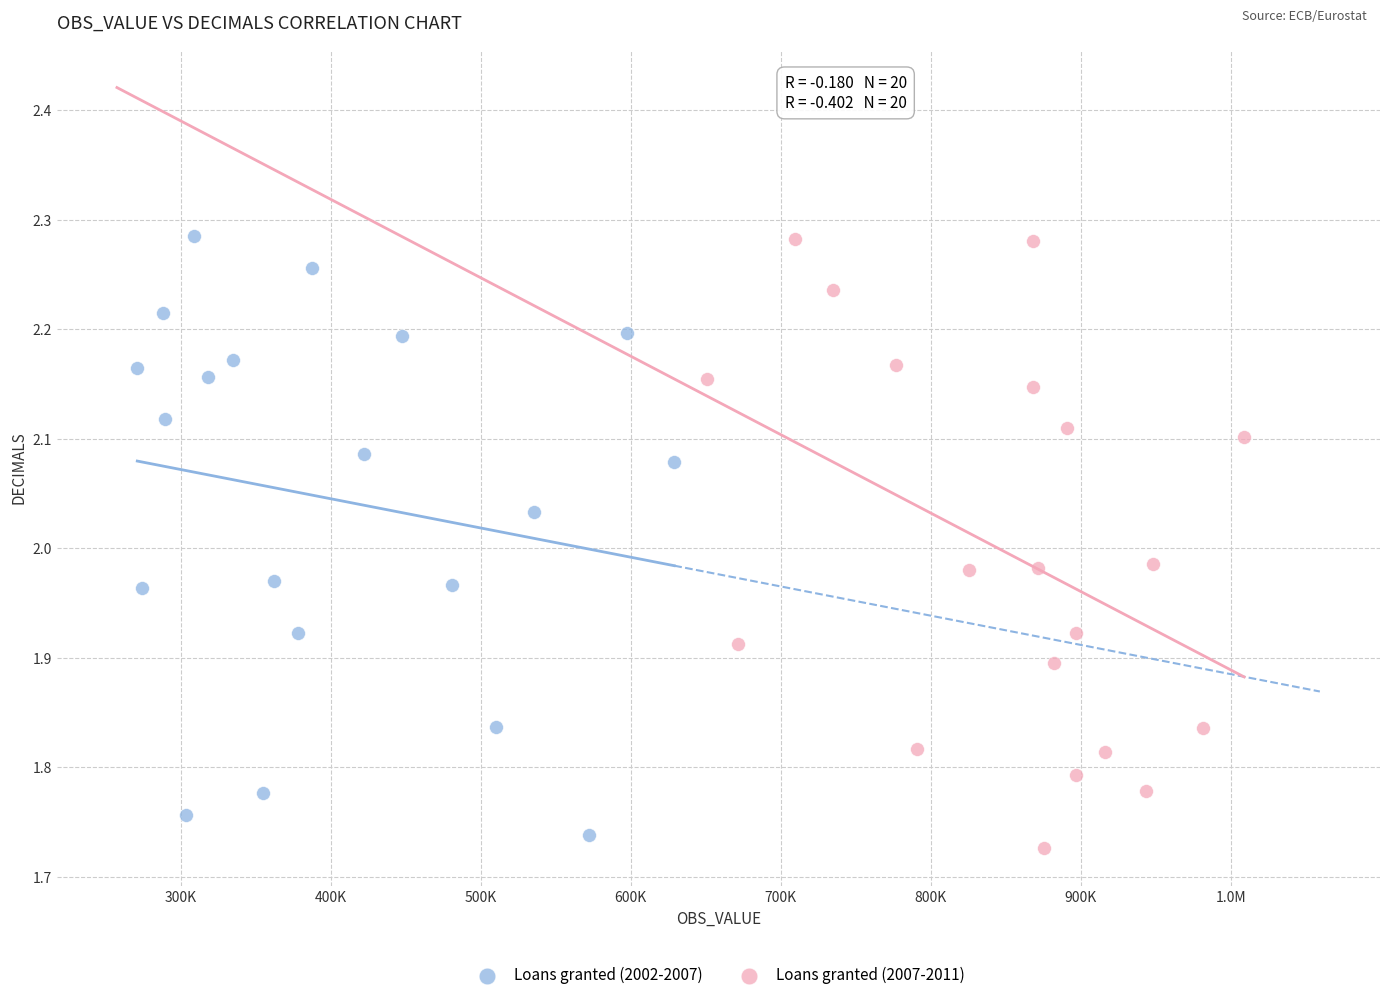

What are all the series names shown in the legend?

Loans granted (2002-2007), Loans granted (2007-2011)